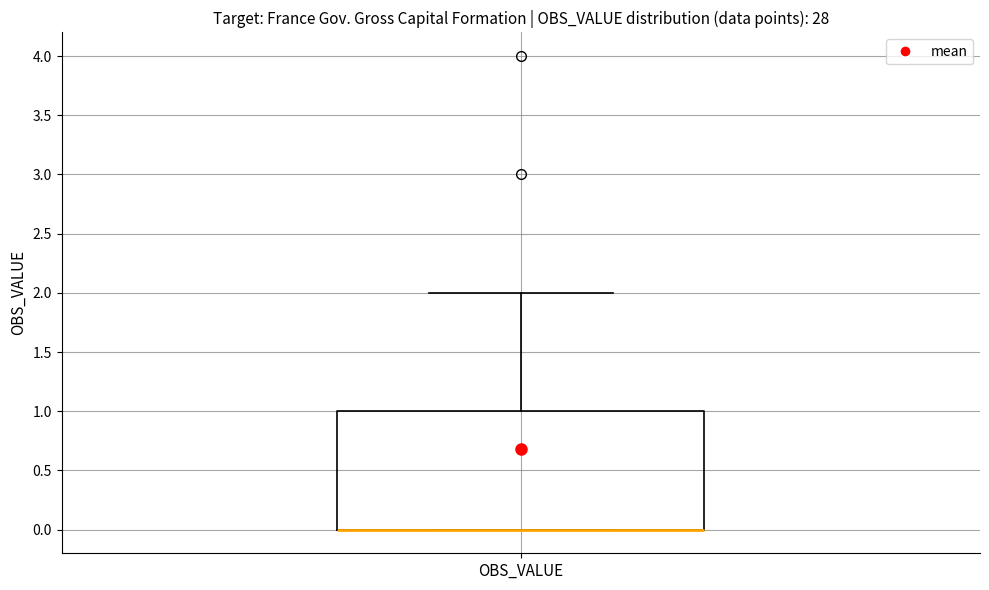

Transcribe this box plot: give where the median line is, the range the box spans, and where the two whiskers end, as read against the y-axis. The values are not printed on the chart, so give them approximately, as read against the axis.

median 0 (drawn on the box's lower edge), box 0 to 1, whiskers 0 to 2